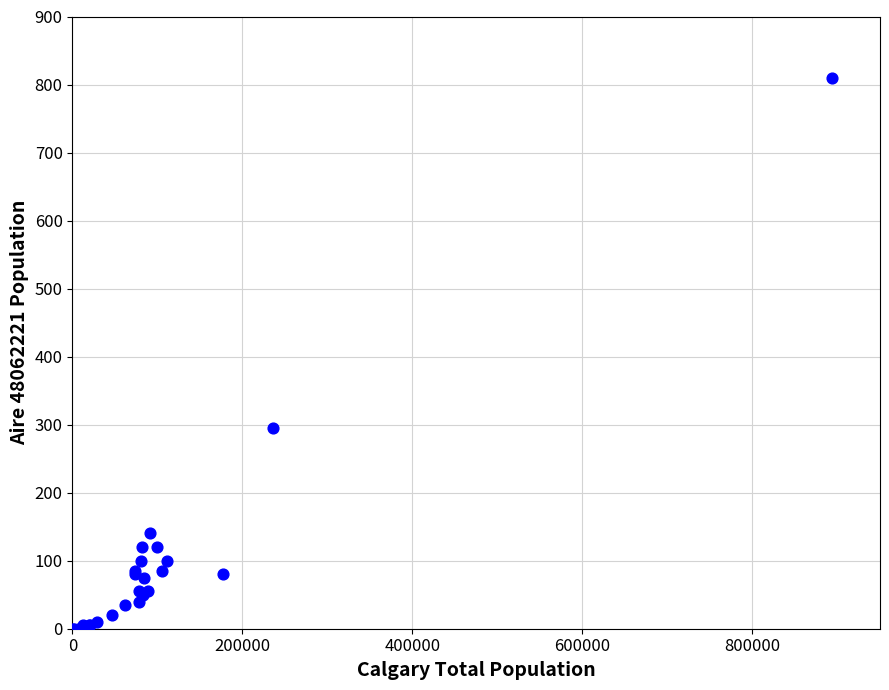

What Y value in the scatter plot is closest to 405?

295